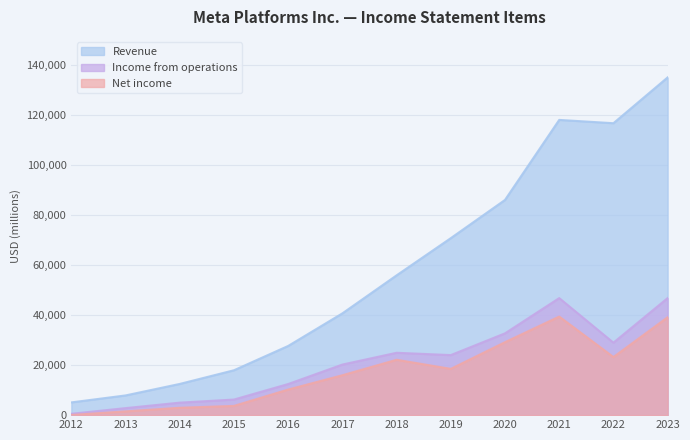

What are all the series names shown in the legend?

Revenue, Income from operations, Net income